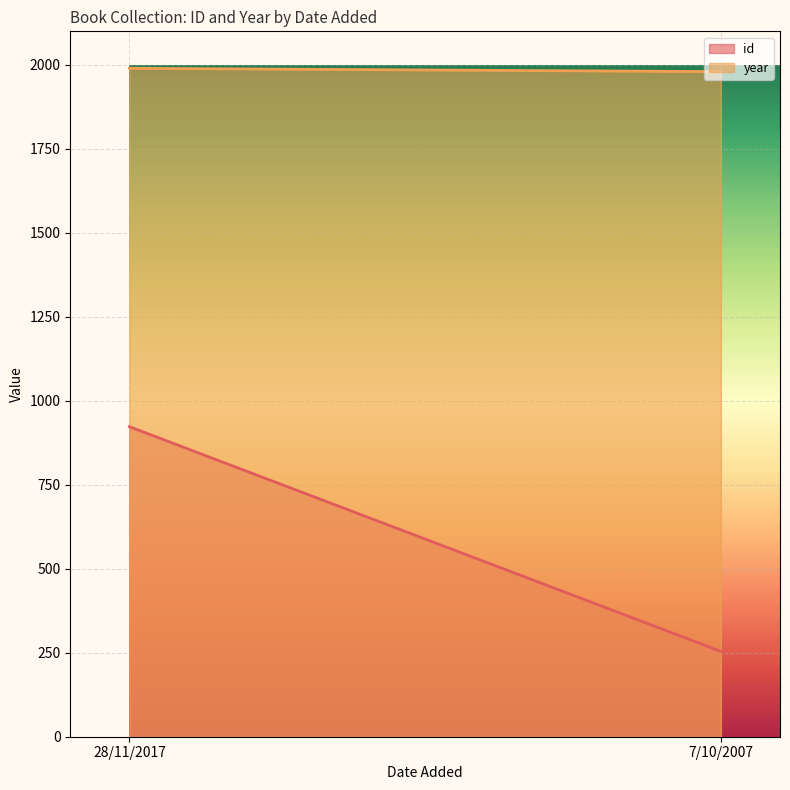

True or false: id has a value of 1650 at 28/11/2017.

False